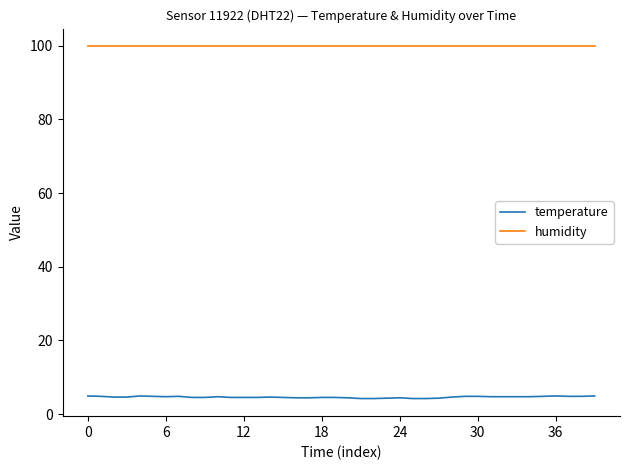

What is the smallest value displayed?

4.2